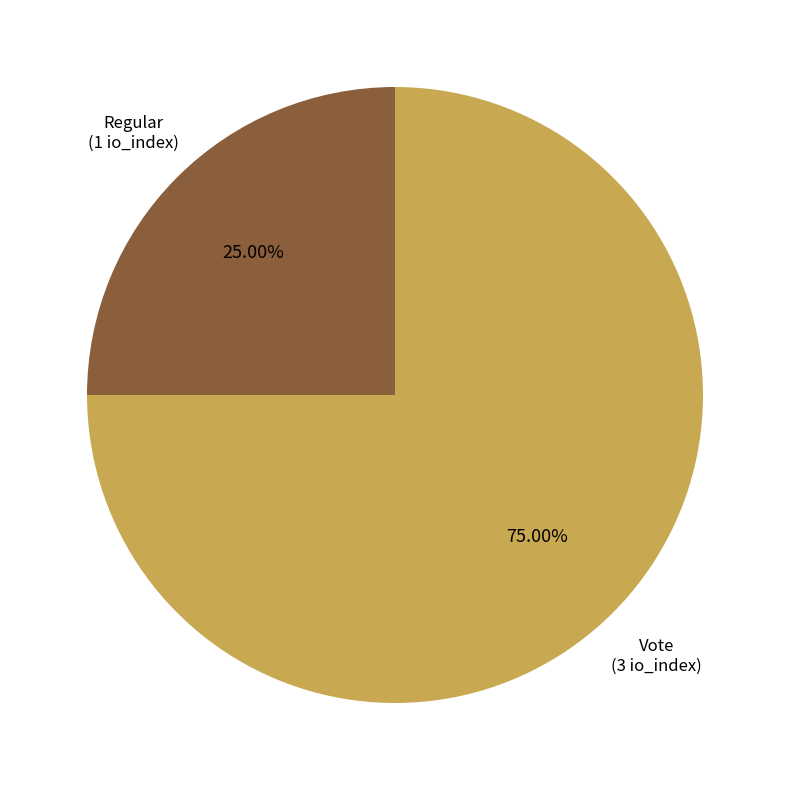

Is it true that Regular is 12% of the pie?

False